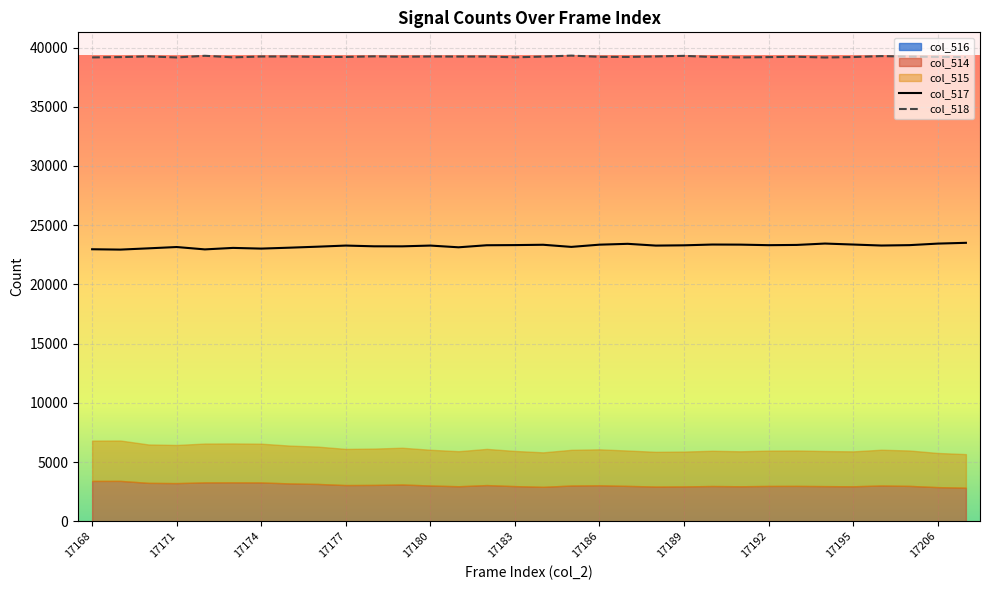

What is the sum of all col_518 values?

1255001